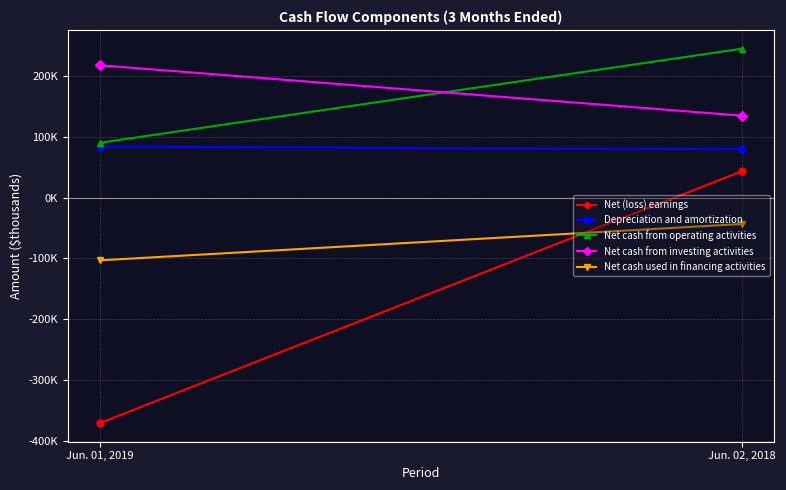

Reading right to left, list all the values displayed in this chart.

Net (loss) earnings: Jun. 02, 2018=43576	Jun. 01, 2019=-371085
Depreciation and amortization: Jun. 02, 2018=79578	Jun. 01, 2019=83542
Net cash from operating activities: Jun. 02, 2018=244994	Jun. 01, 2019=90087
Net cash from investing activities: Jun. 02, 2018=134687	Jun. 01, 2019=217625
Net cash used in financing activities: Jun. 02, 2018=-43524	Jun. 01, 2019=-103389